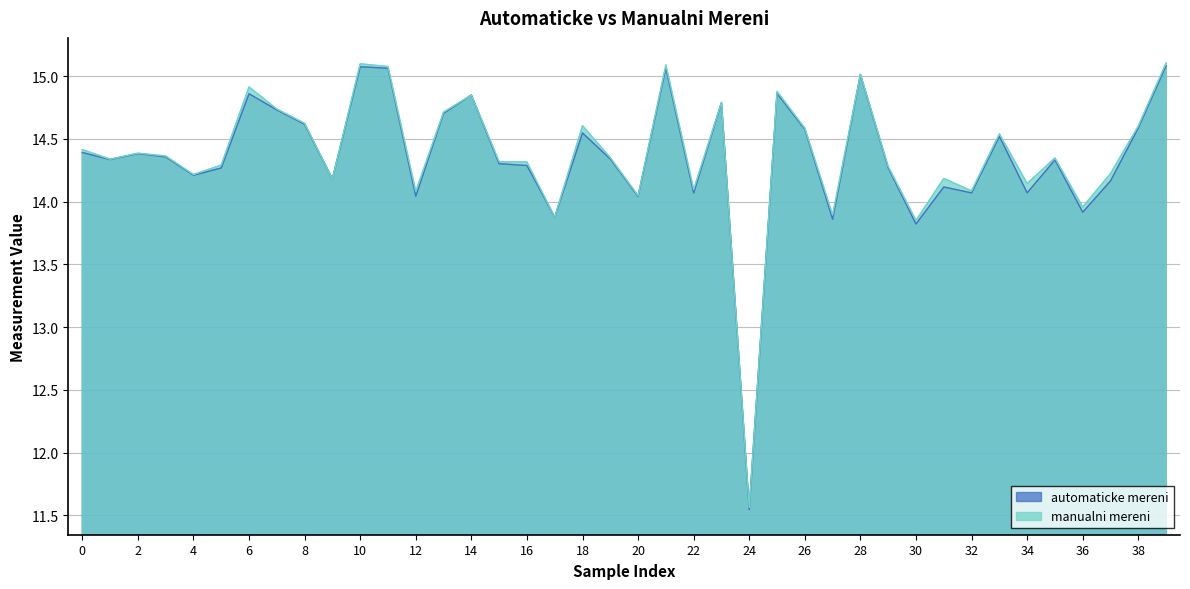

Where is the first local maximum for manualni mereni?

2